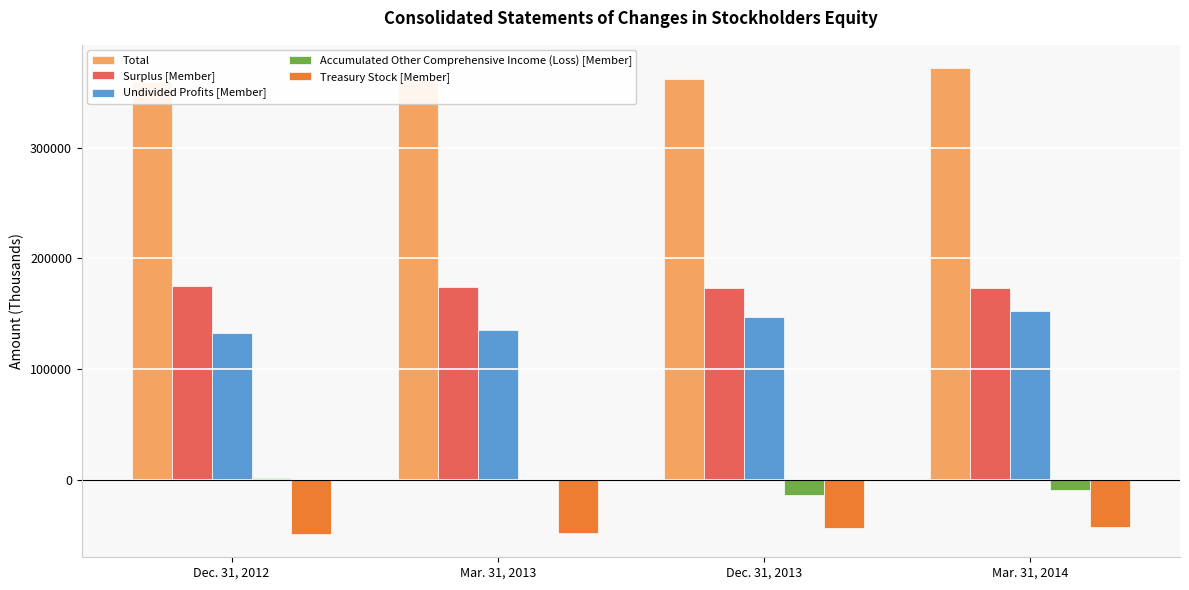

What is the lowest value of the Treasury Stock [Member] series?

-48949